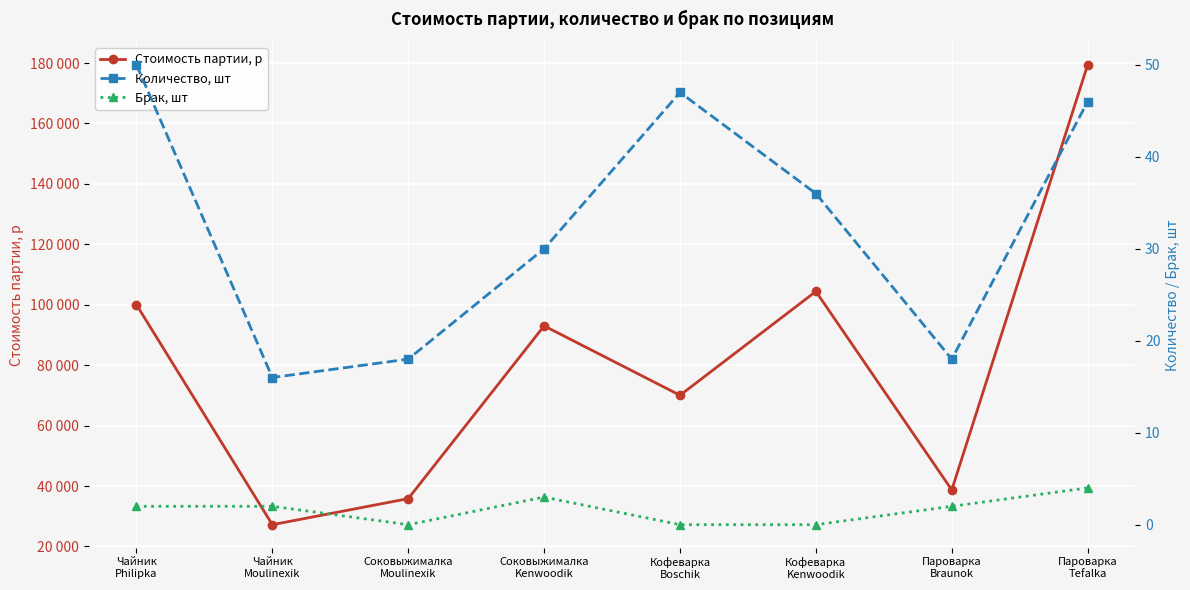

What is the total value across all series at Чайник
Philipka?

100052